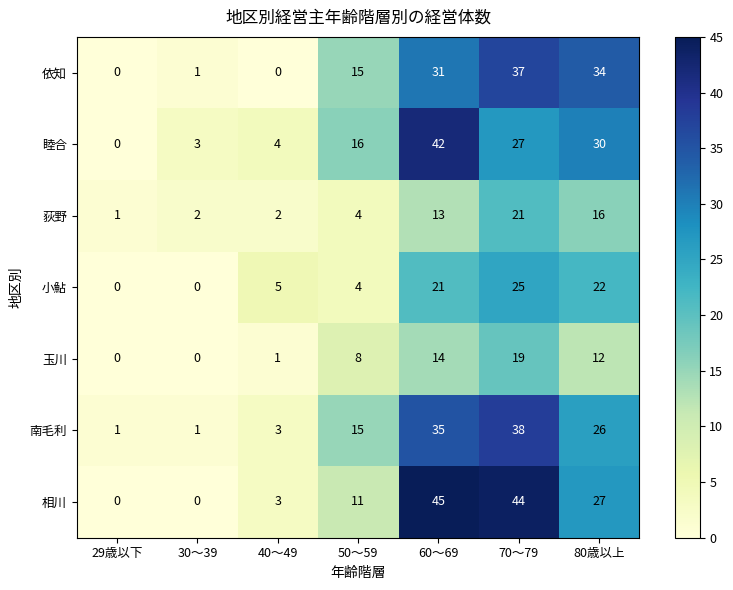

What is the difference between the 依知 values at 70～79 and 30～39?

36